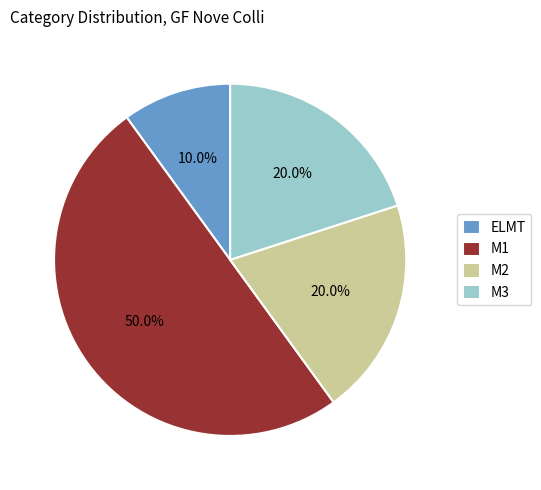

To the nearest percent, what is the combined percentage of M3 and M1?

70%